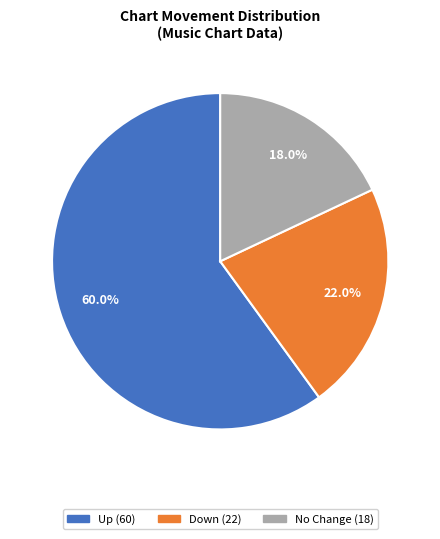

Is there any slice that represents more than half of the pie?

Yes